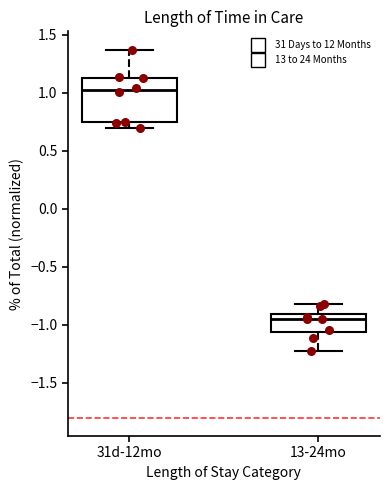

Which box has the highest median line?

31d-12mo